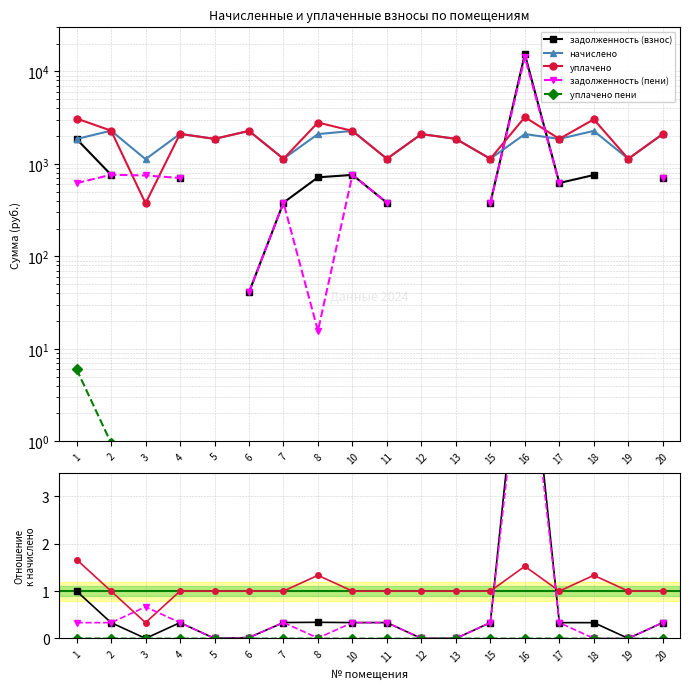

True or false: уплачено and уплачено пени intersect in this chart.

False